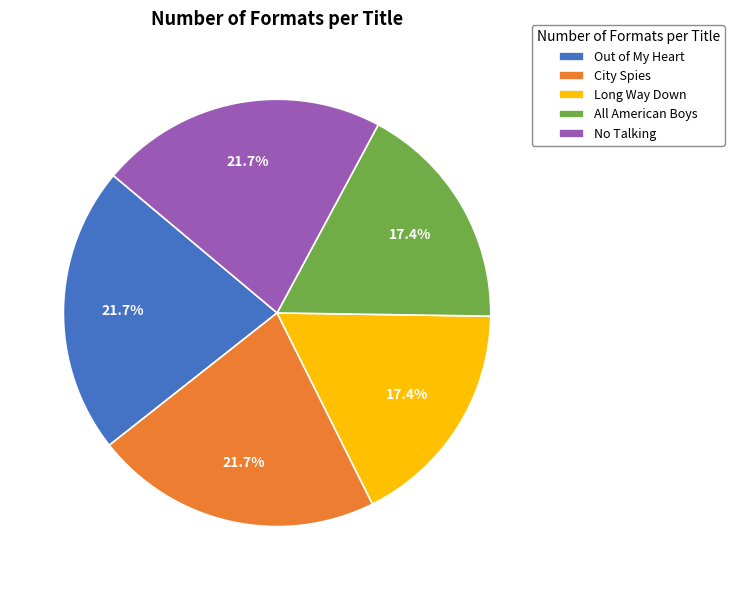

True or false: All American Boys accounts for 5% of the total.

False